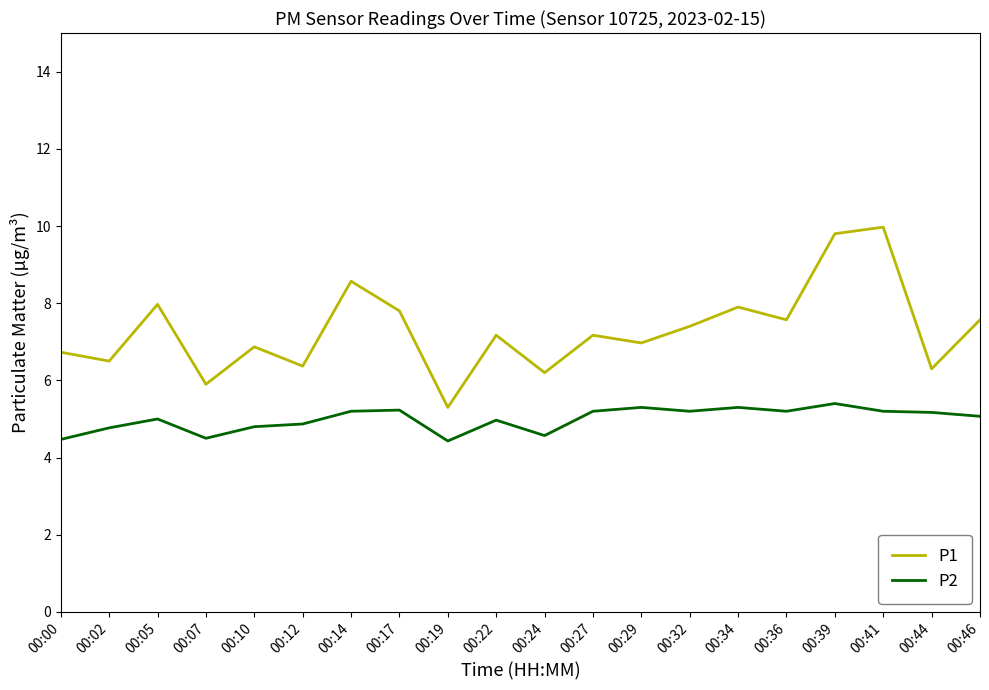

What is the smallest value displayed?

4.4